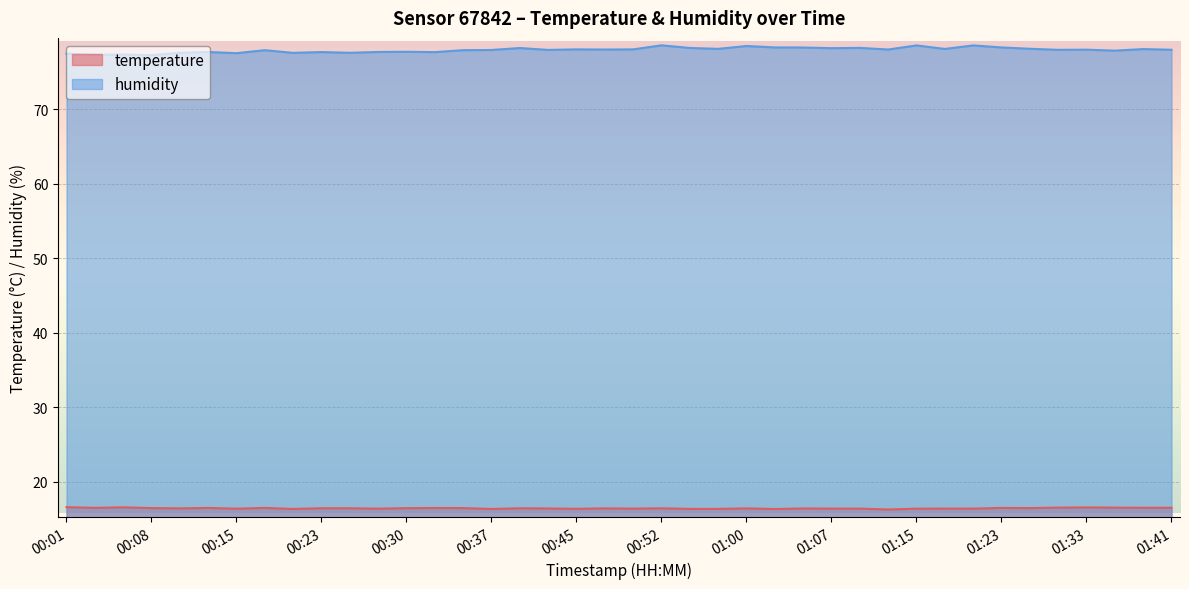

List the series in order of their peak value, highest first.

humidity, temperature